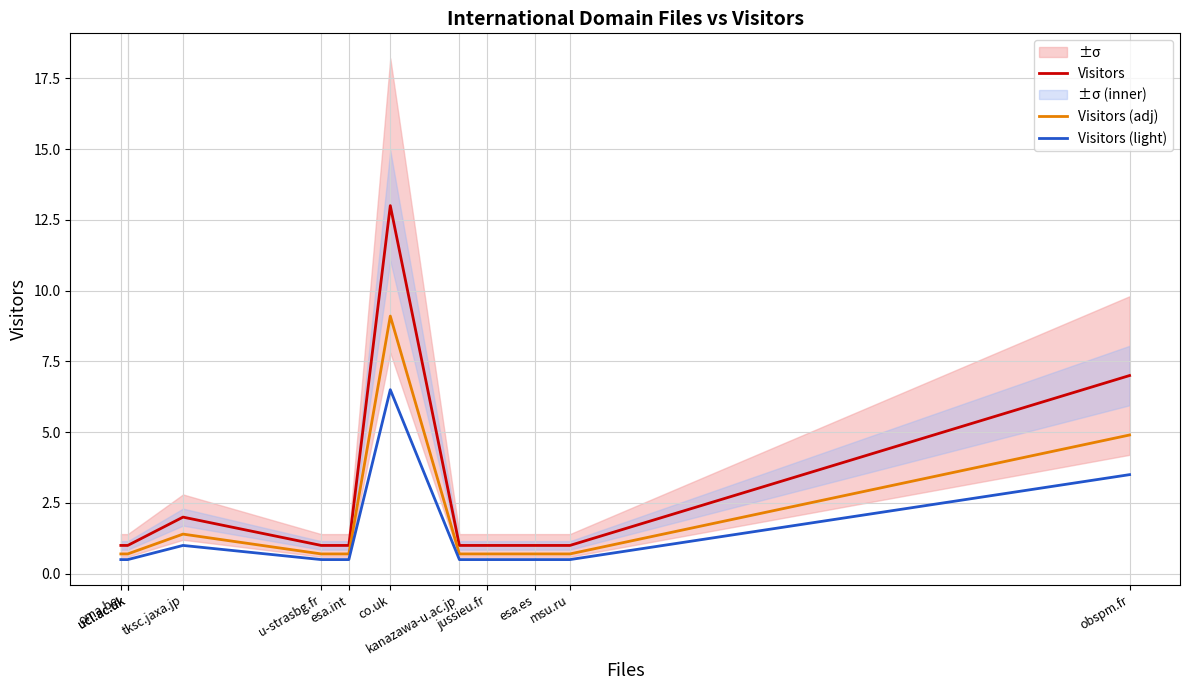

Which series has the largest total across all categories?

Visitors